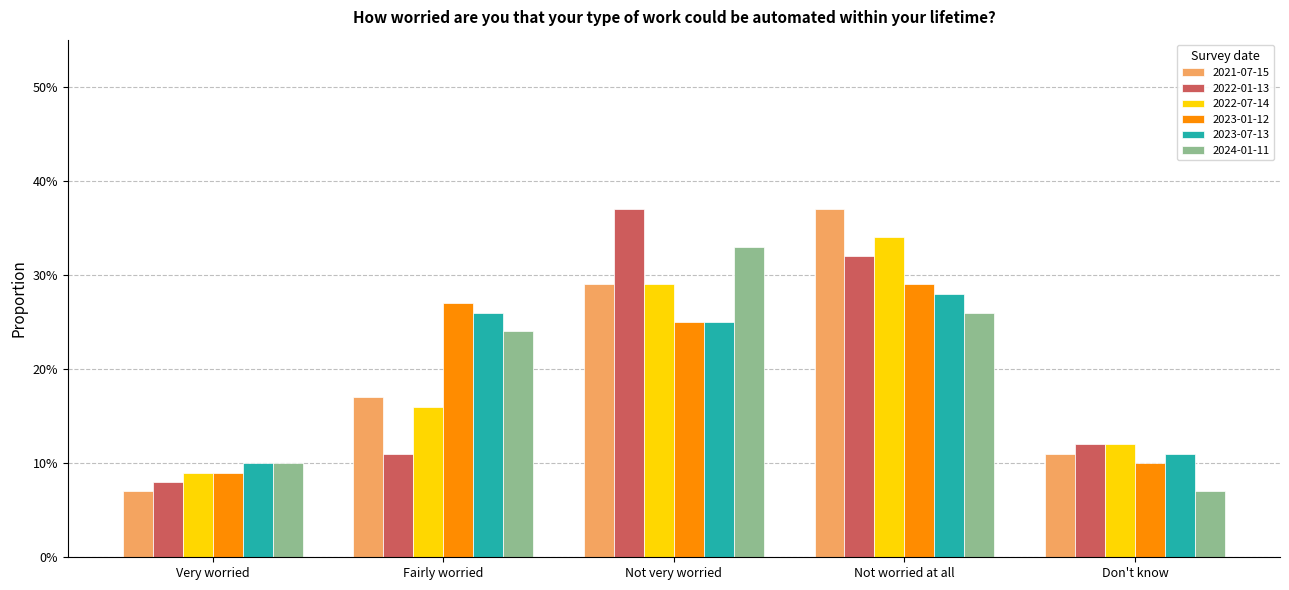

What is the smallest value displayed?

0.1